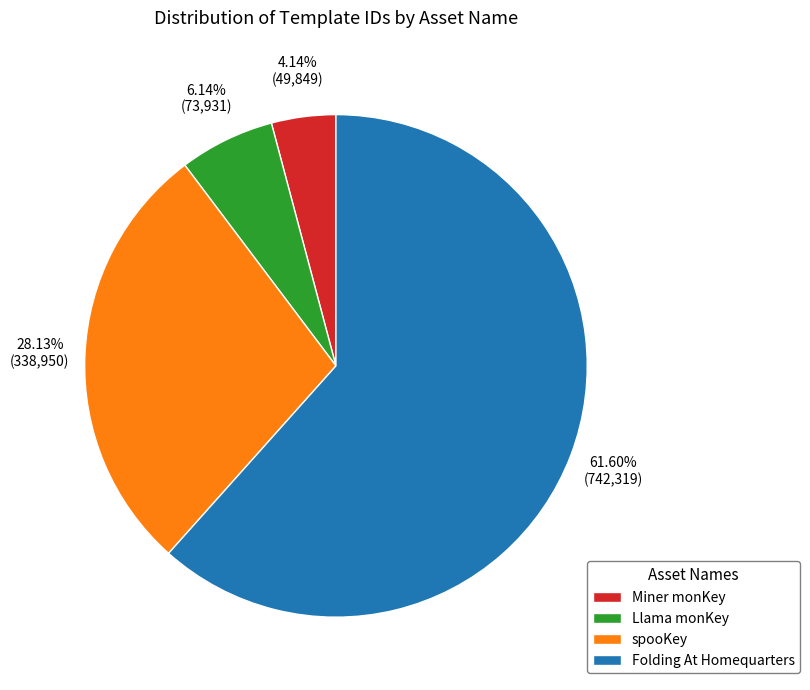

Does Miner monKey account for over 50% of the chart?

No